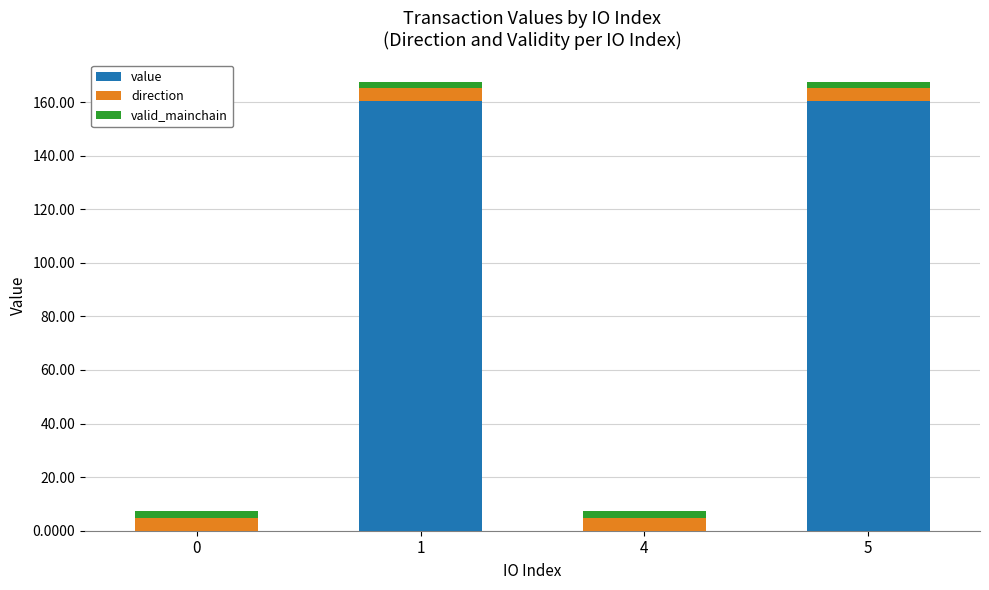

What are all the series names shown in the legend?

value, direction, valid_mainchain